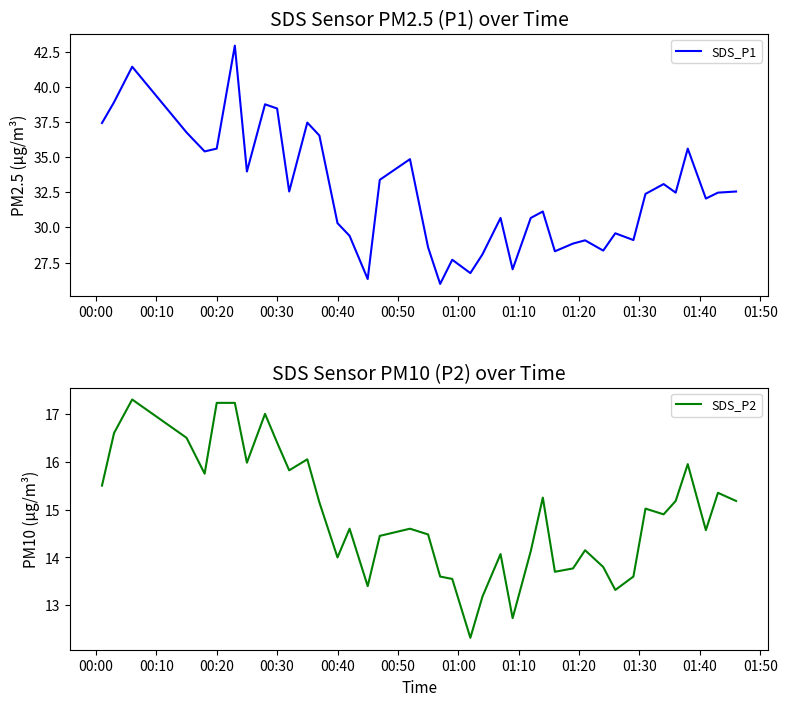

What is the highest value of the SDS_P1 series?

42.9